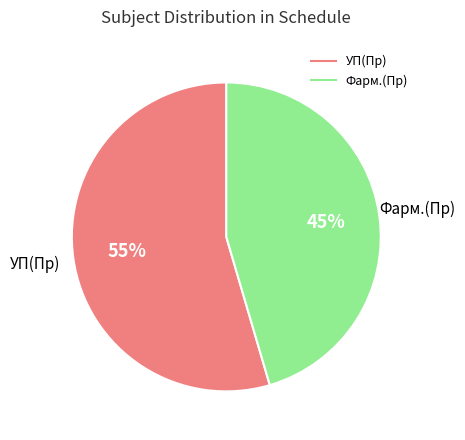

Does УП(Пр) account for over 50% of the chart?

Yes